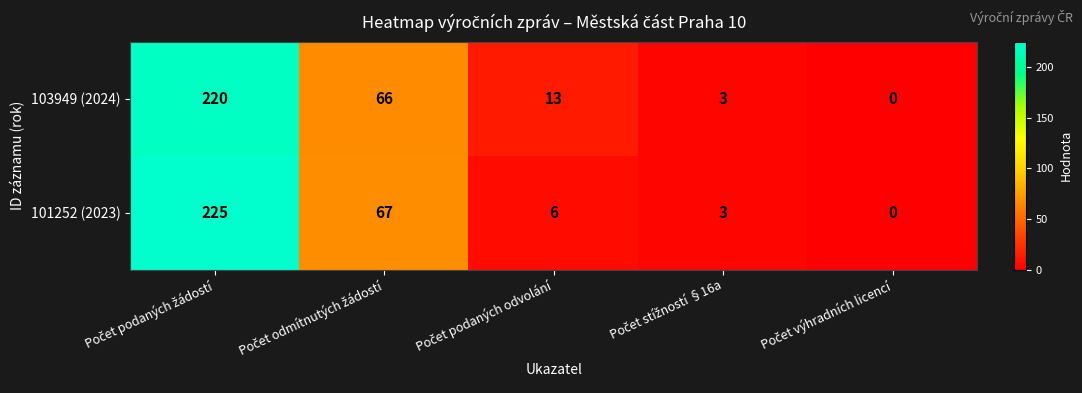

Which series has the largest total across all categories?

103949 (2024)